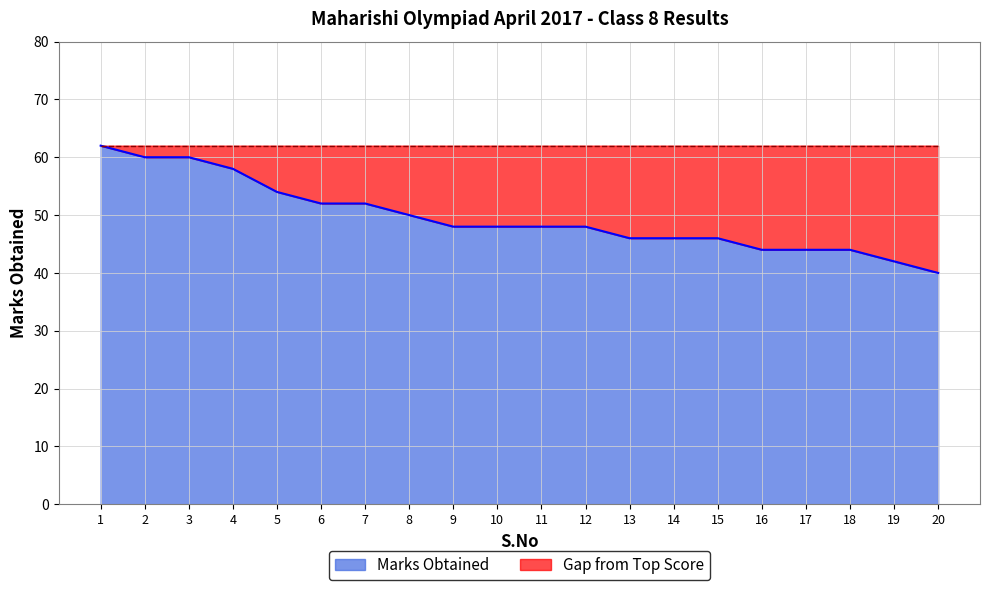

Rank the categories by value from lowest to highest.

20, 19, 16, 17, 18, 13, 14, 15, 9, 10, 11, 12, 8, 6, 7, 5, 4, 2, 3, 1